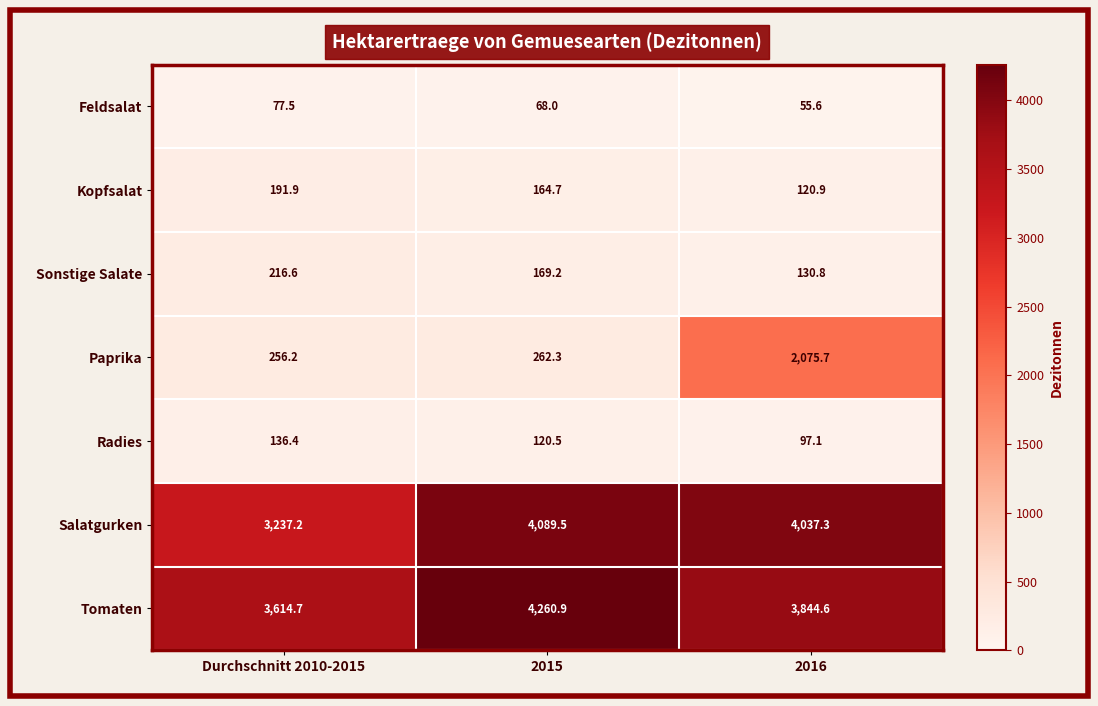

What is the smallest value displayed?

55.6